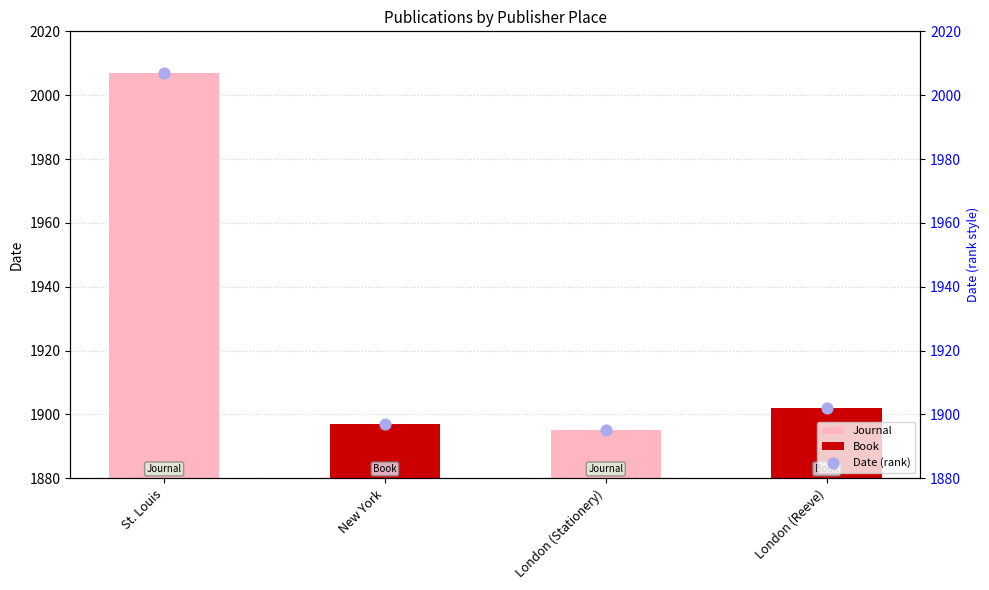

Between London (Stationery) and New York, which is larger?

New York